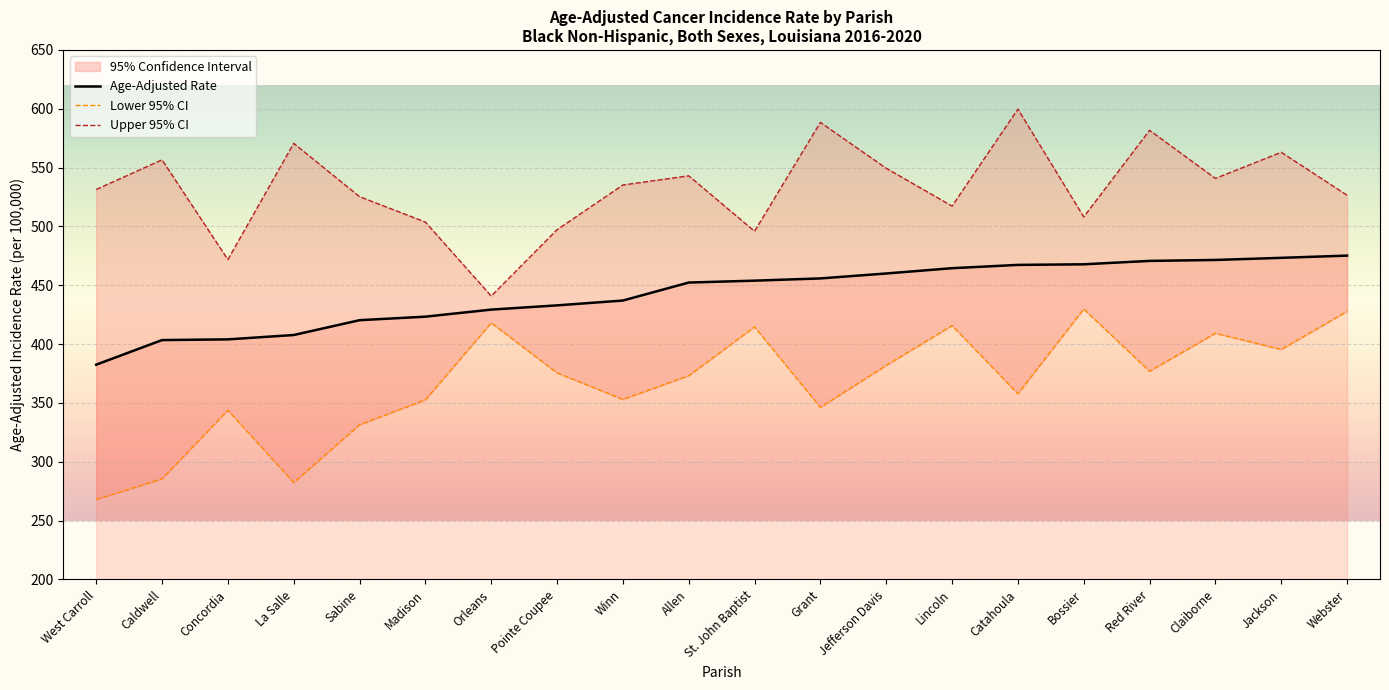

Reading left to right, list all the values displayed in this chart.

Age-Adjusted Rate: 382.5	403.4	404.0	407.7	420.3	423.3	429.3	432.9	437.0	452.3	453.9	455.8	460.0	464.5	467.3	467.8	470.7	471.5	473.3	475.2
Lower 95% CI: 267.9	285.4	343.8	282.3	331.4	352.6	418.0	375.5	353.0	373.1	414.6	346.2	381.9	415.7	357.8	429.8	376.9	409.2	395.4	427.8
Upper 95% CI: 531.4	556.6	471.8	570.6	525.3	503.7	440.8	497.2	535.2	543.0	495.9	588.4	549.4	517.3	599.7	508.1	581.7	540.8	563.0	526.5